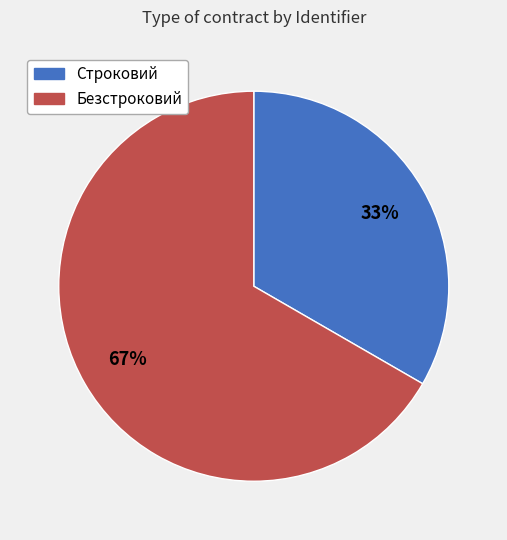

To the nearest percent, what percentage of the pie is Строковий?

33%